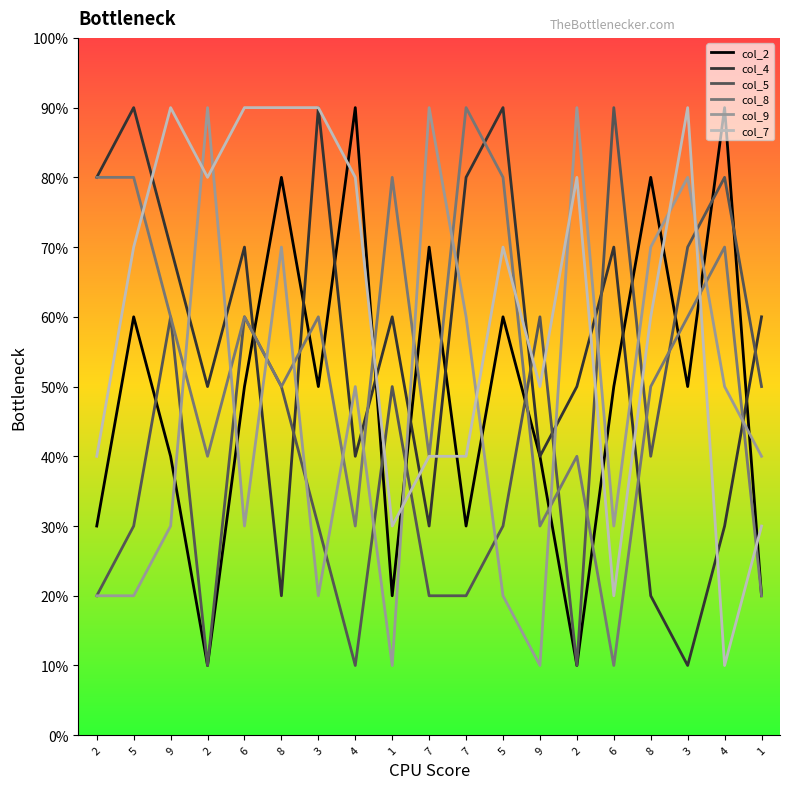

Is this an area chart (filled region under the line)?

No